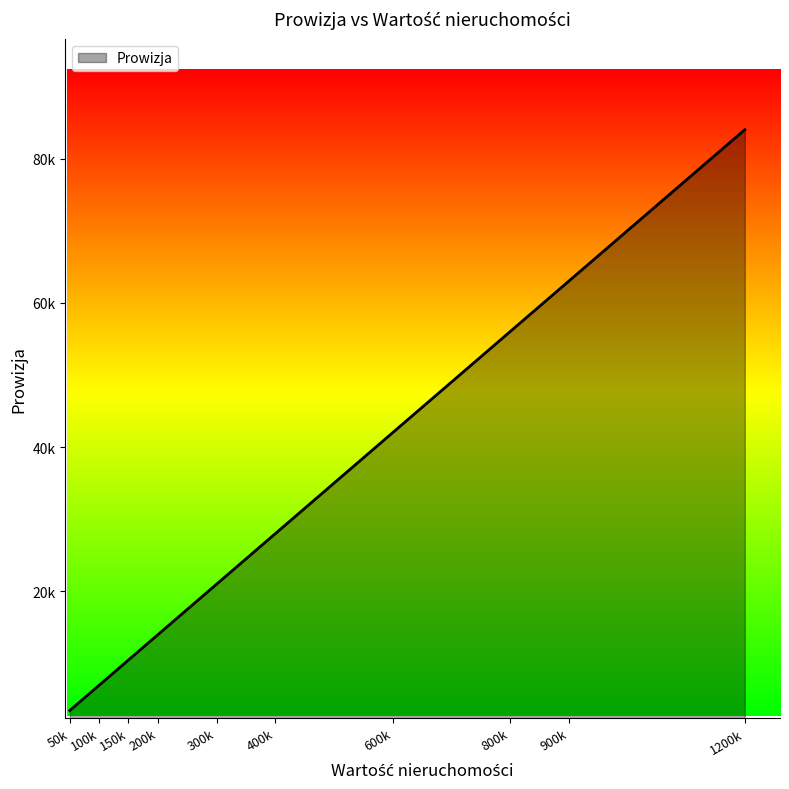

What is the change in value from 50000 to 200000?

+10500